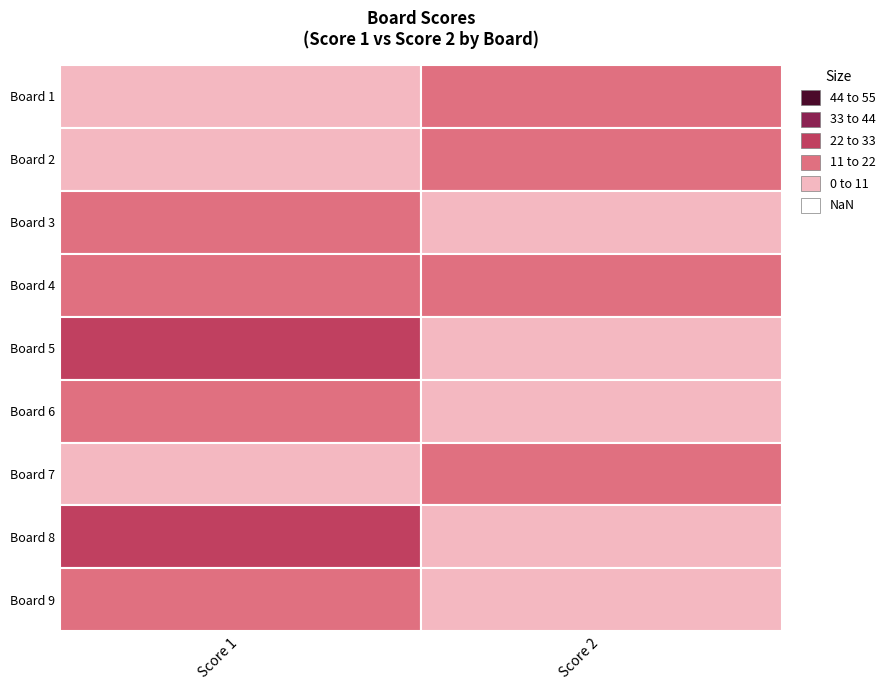

The Score 2 series shows 0 at 7. True or false?

False